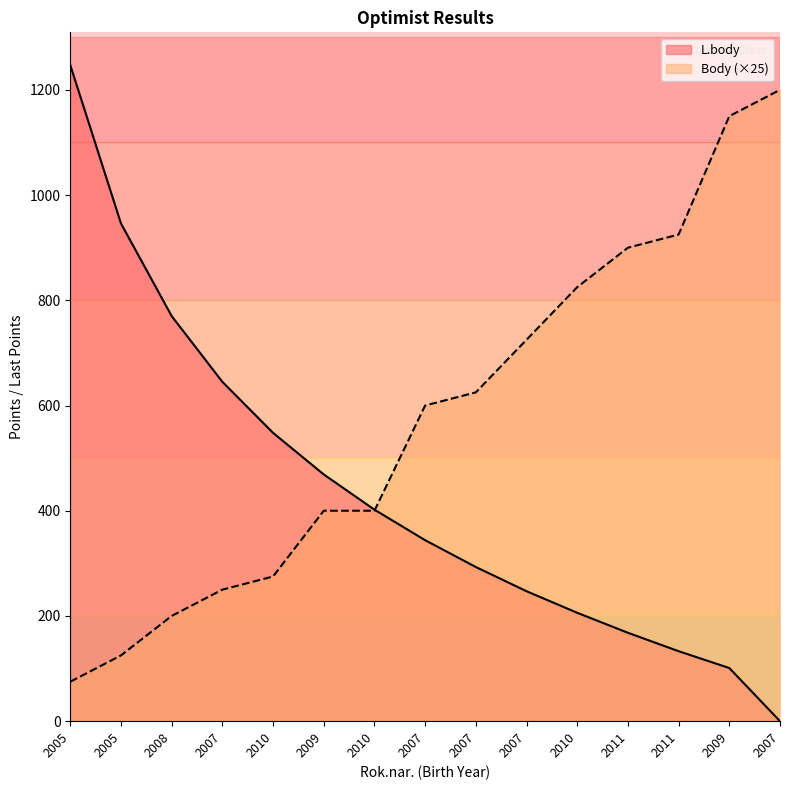

Reading left to right, transcribe all the data shown in this chart.

L.body: 1247	946	770	645	548	469	402	344	293	247	206	168	133	101	0
Body: 75	125	200	250	275	400	400	600	625	725	825	900	925	1150	1200